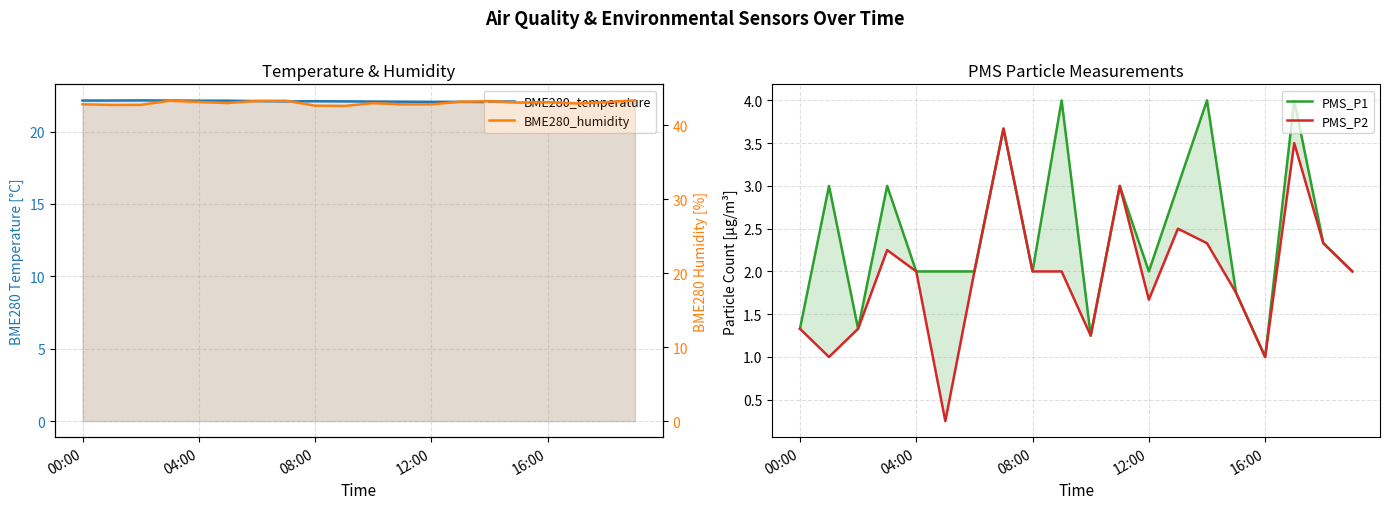

Where does the BME280_temperature series first go above 22?

00:00